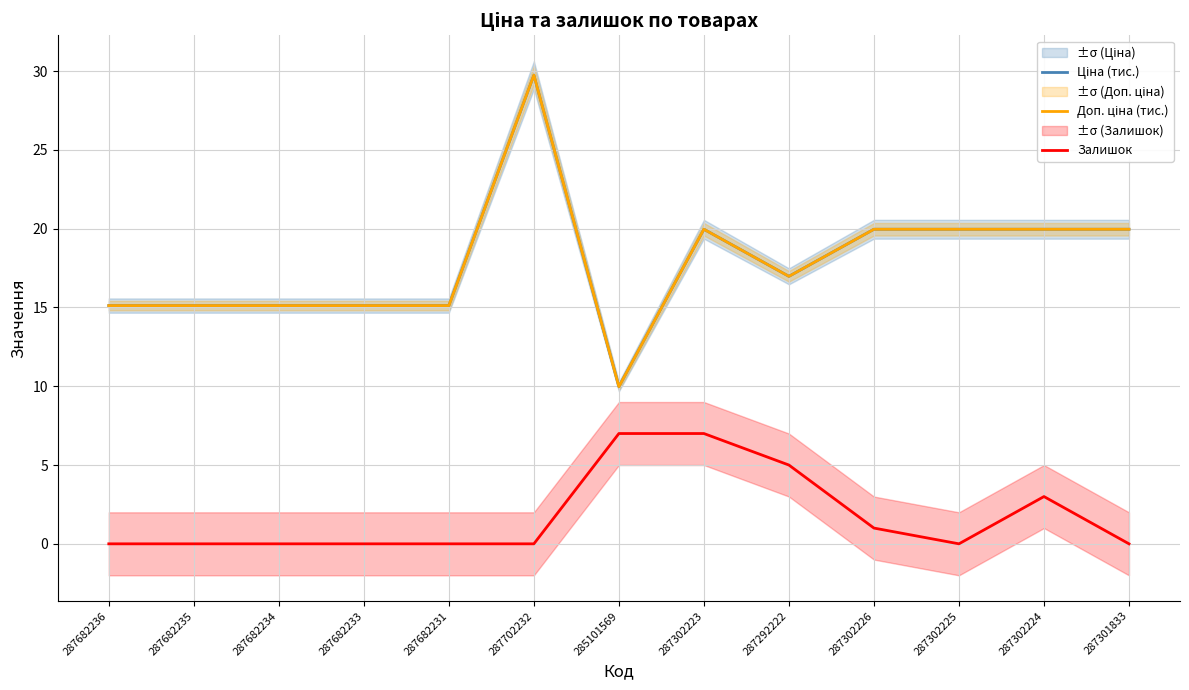

What is the difference between the maximum and minimum values in the Ціна (тис.) series?

19.8